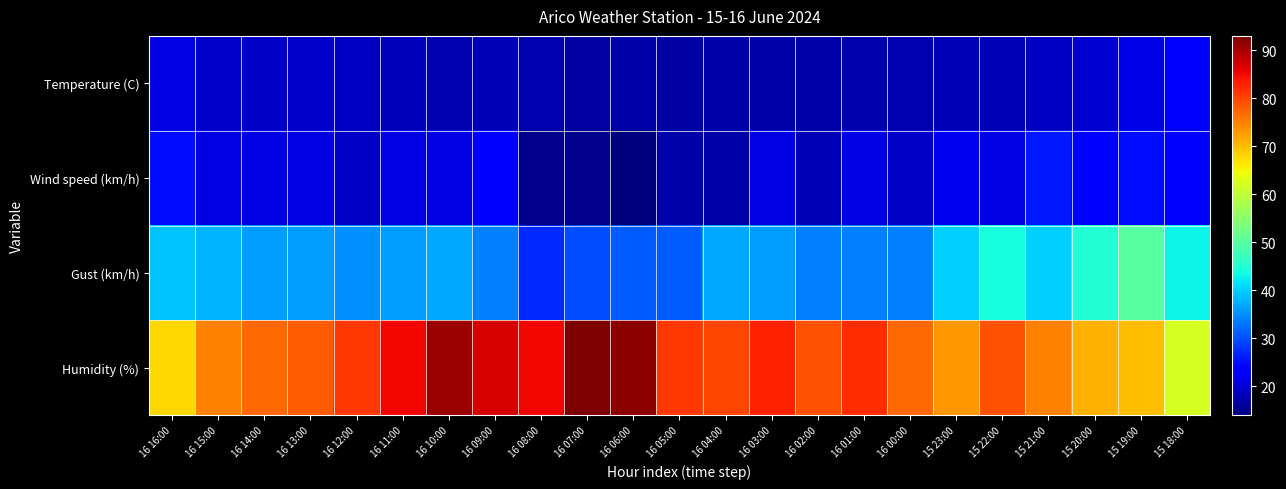

At how many categories does at least one series exceed 81?

8